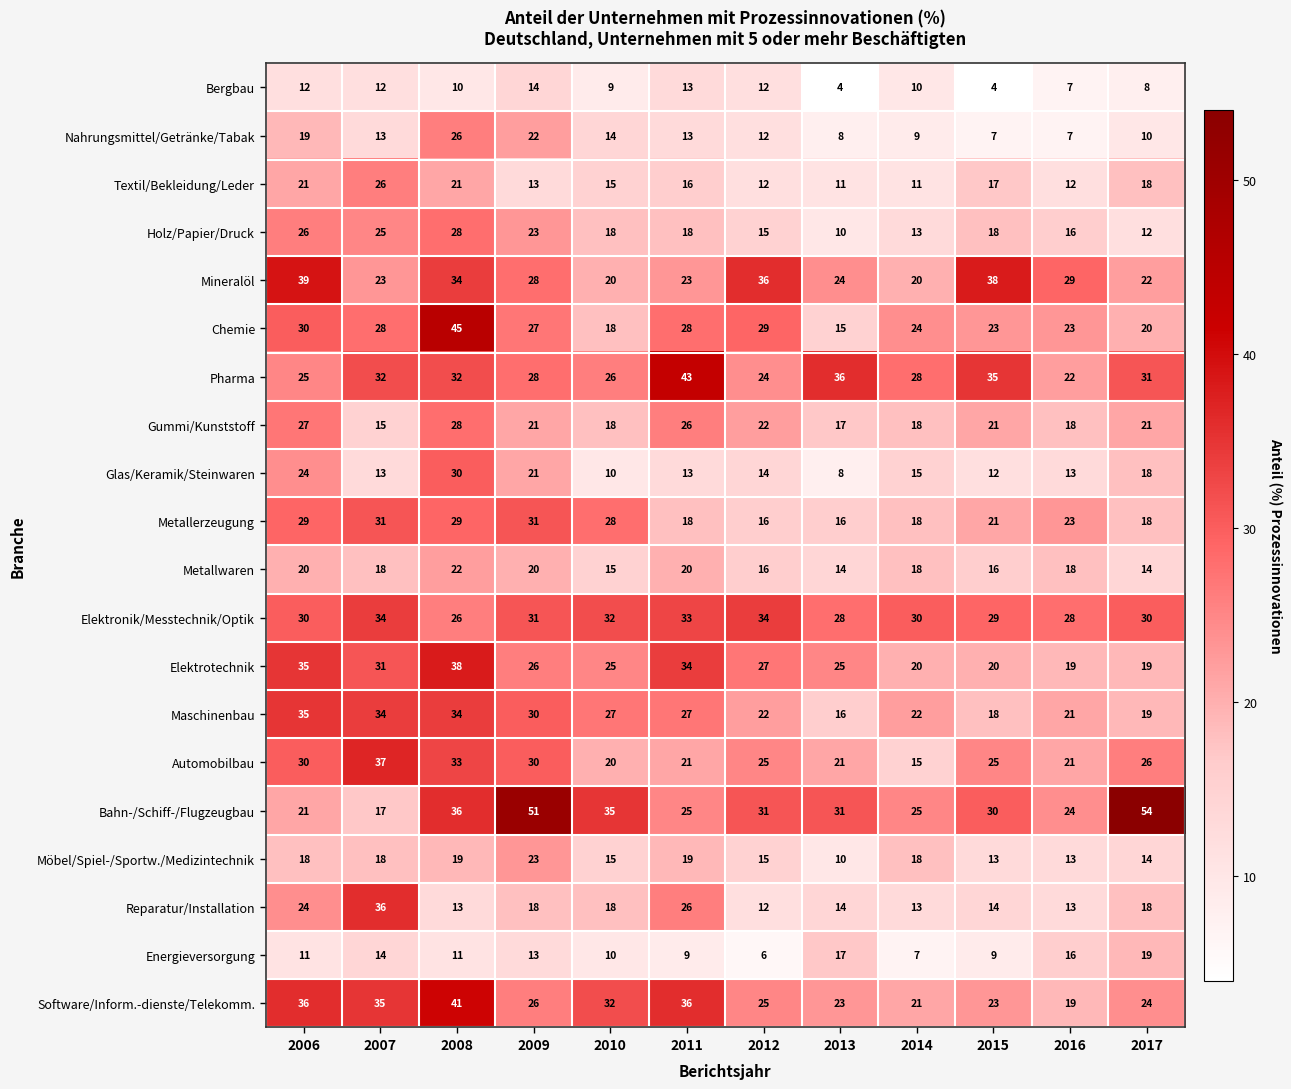

What is the sum of the Reparatur/Installation values at 2008 and 2015?

27